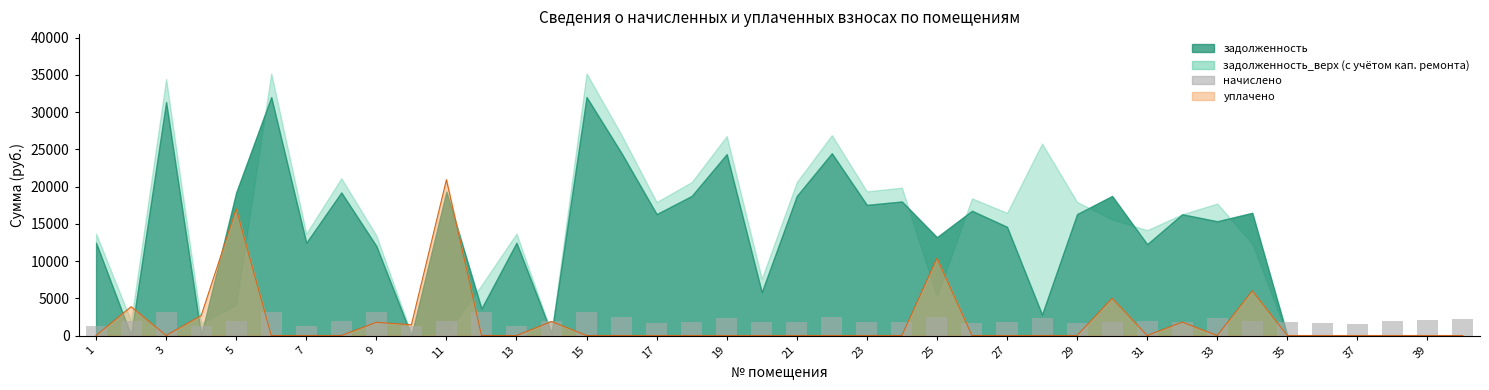

Does the chart contain any negative values?

No